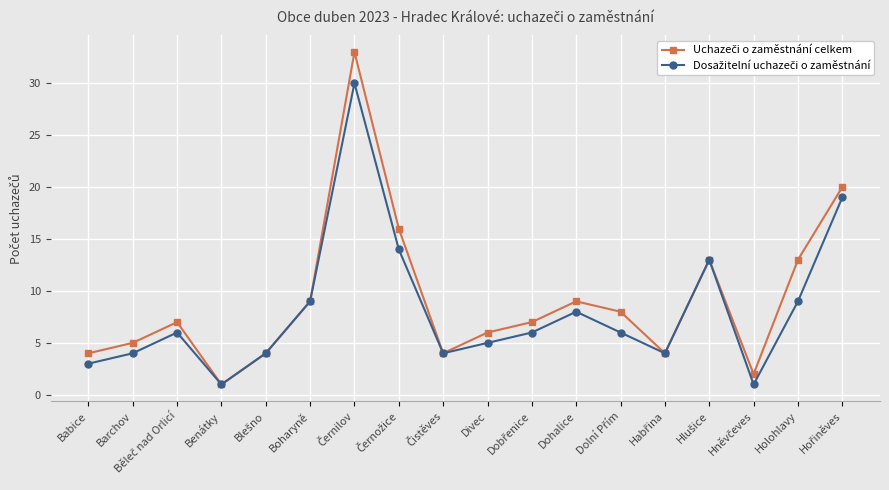

What is the label of the 6th point from the left?

Boharyně